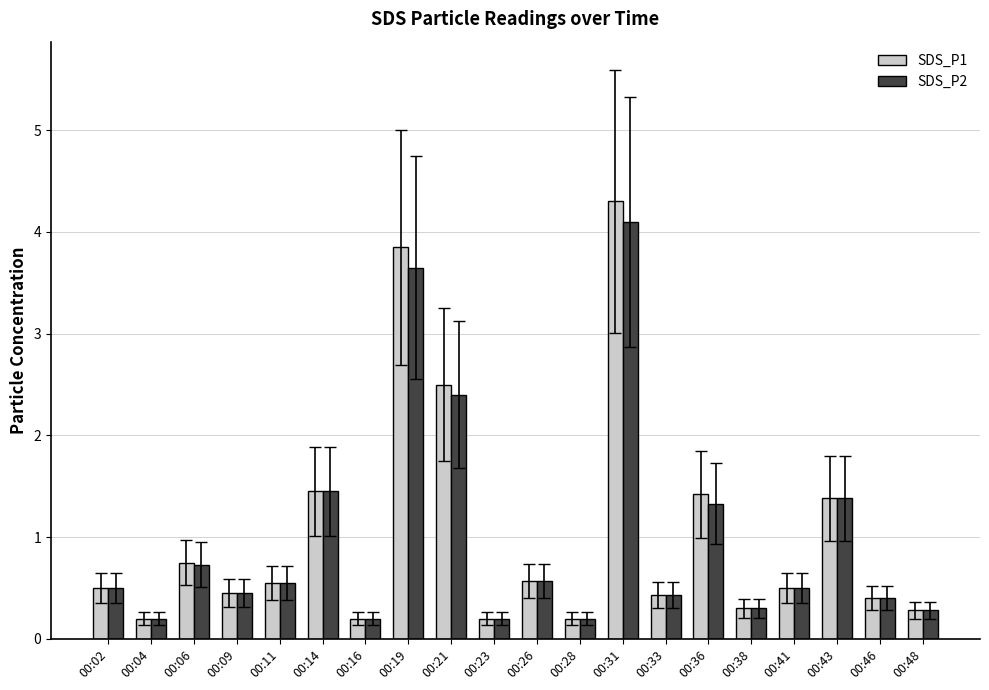

Which series has the largest range (max minus min)?

SDS_P1